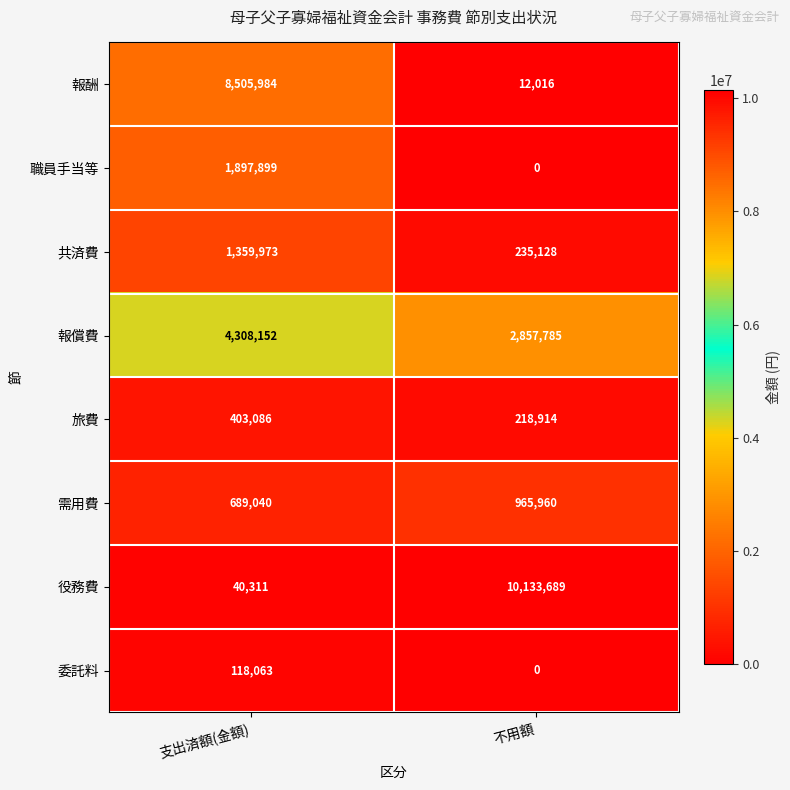

What value does the 報償費 series have at 支出済額(金額), to the nearest 50?

4308150